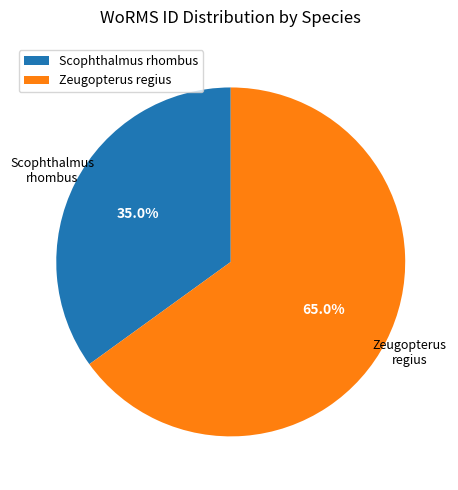

Rank the categories by value from highest to lowest.

Zeugopterus regius, Scophthalmus rhombus